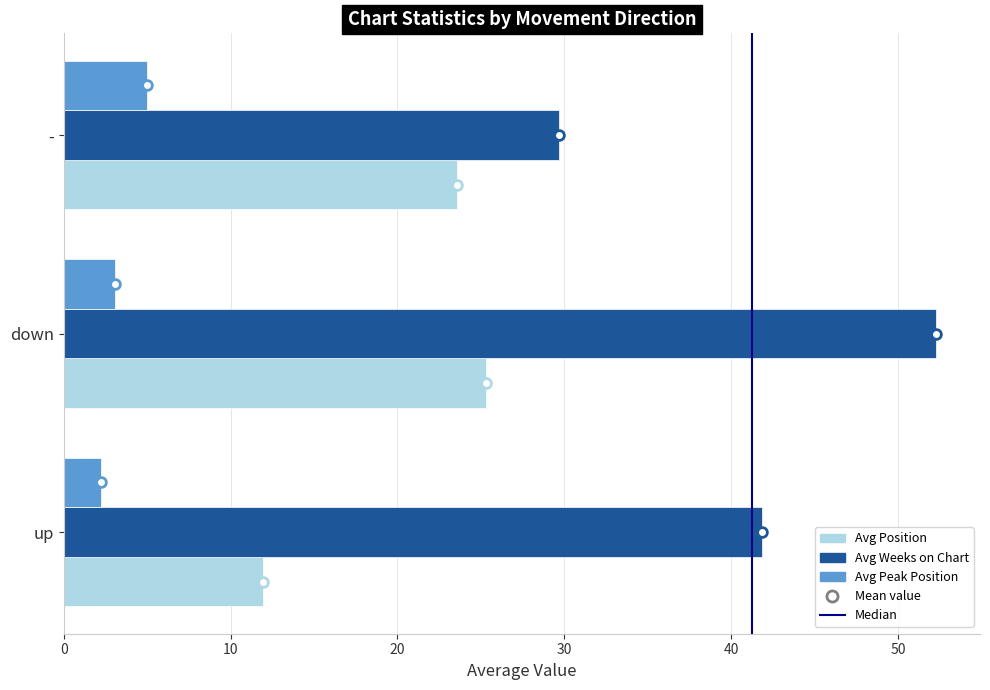

Which series has the widest spread of values?

Avg Weeks on Chart